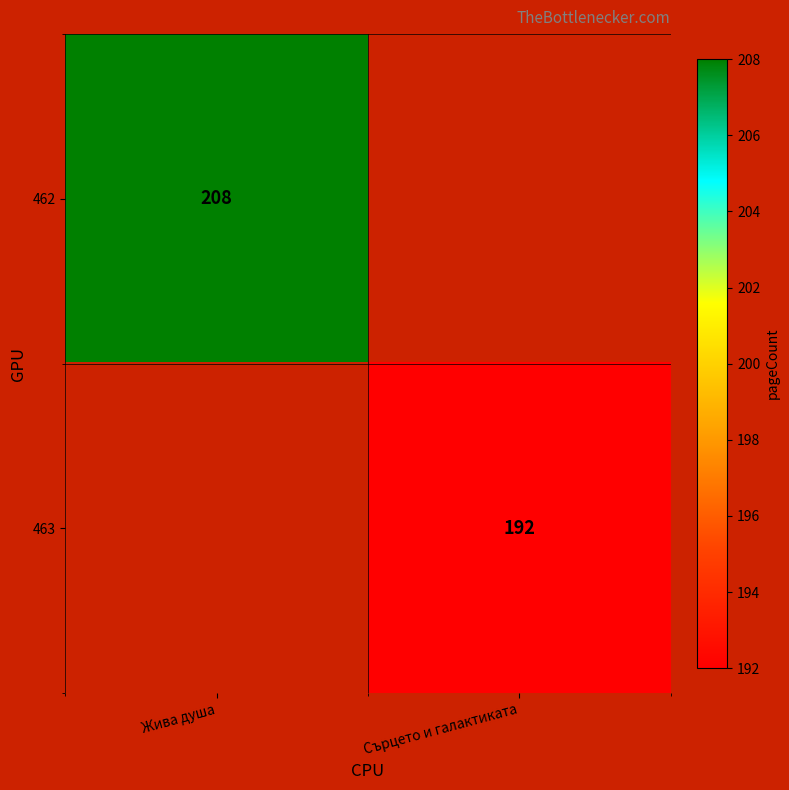

Is the value of 462 at Жива душа greater than the value of 463 at Сърцето и галактиката?

Yes